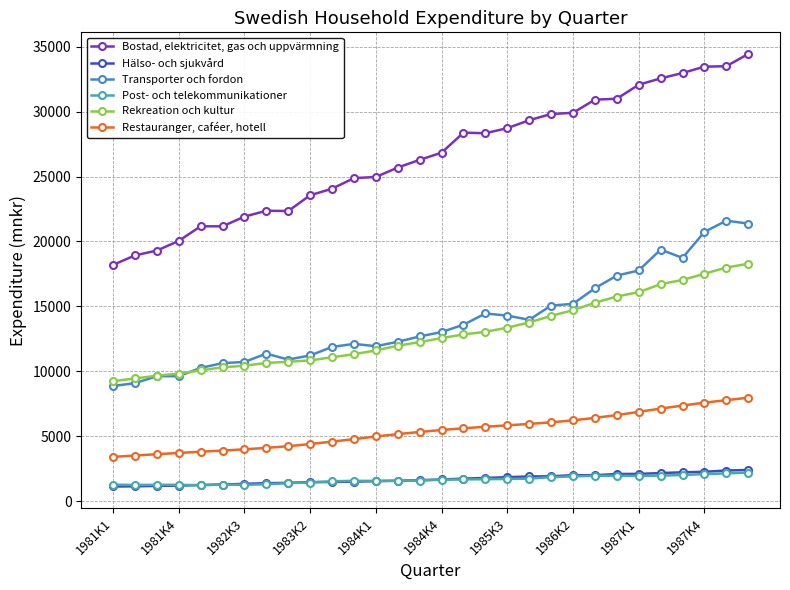

What is the value of the Transporter och fordon point at the 17th from the left?

13587